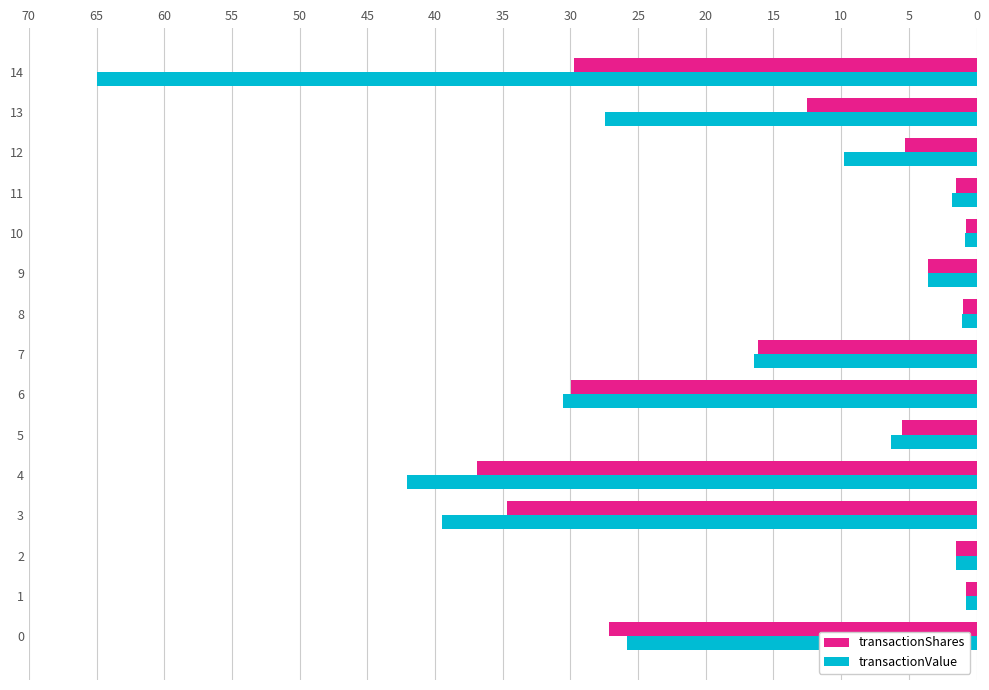

Which series has the widest spread of values?

transactionValue